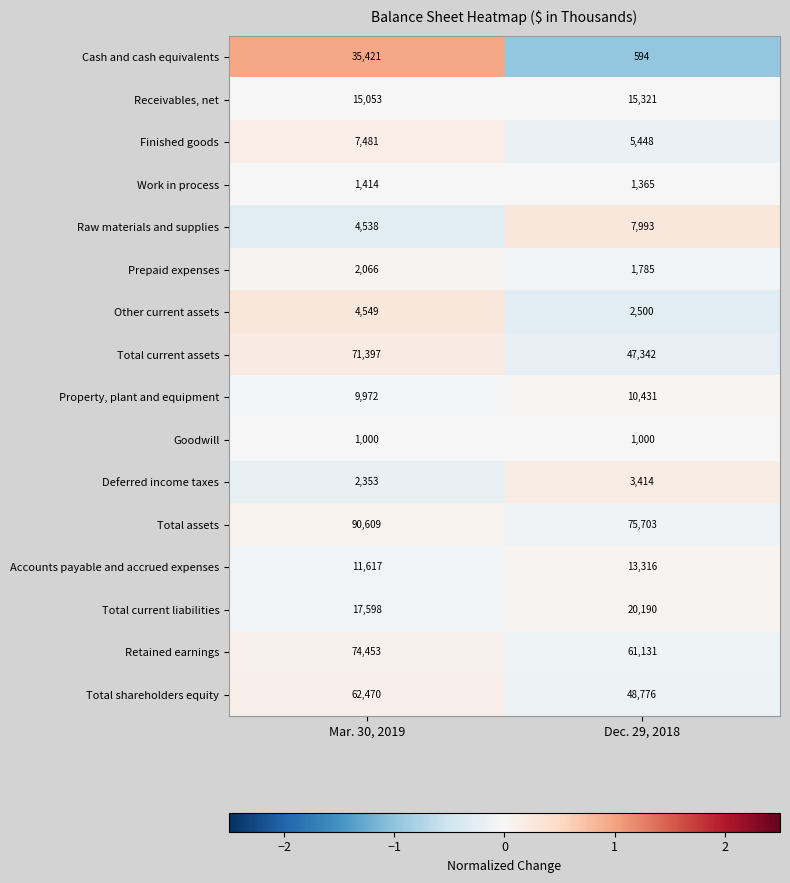

How many distinct data groups are displayed?

16